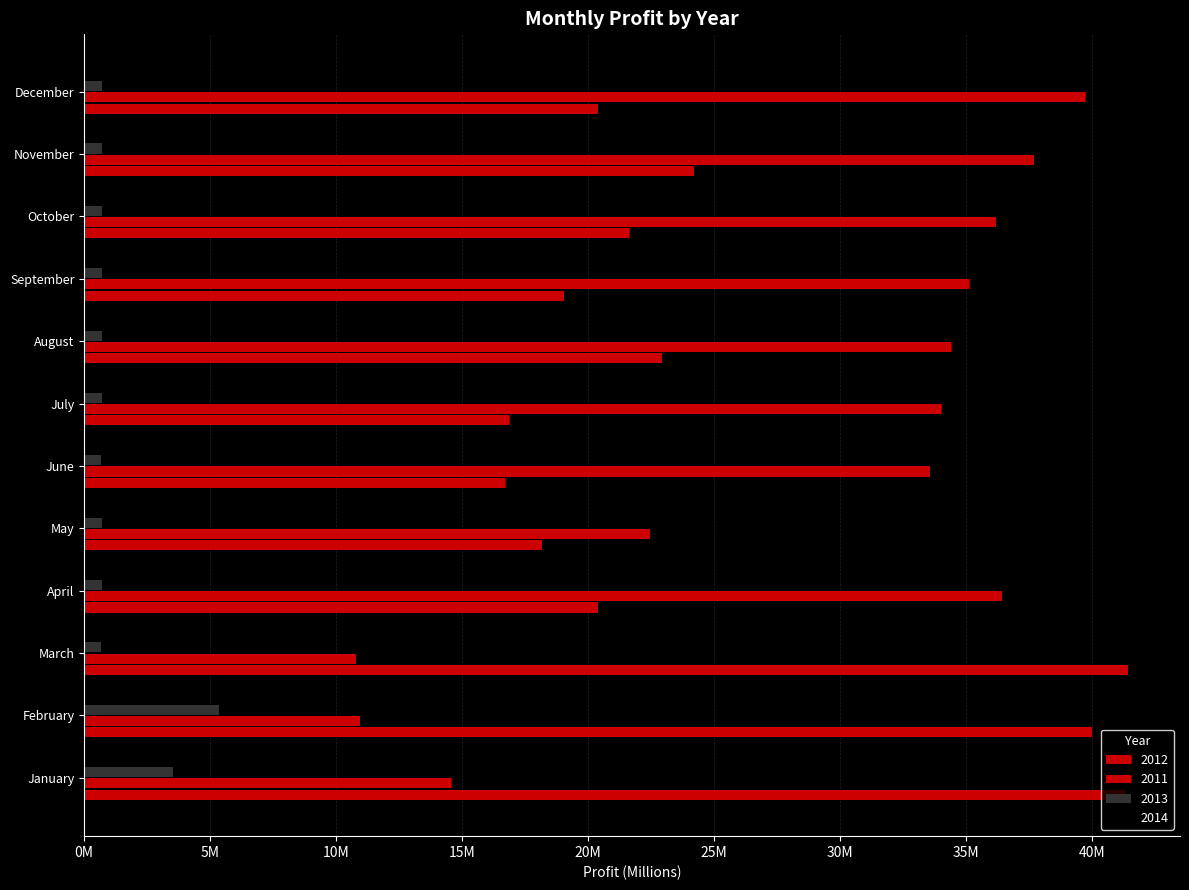

Which series has the widest spread of values?

2011